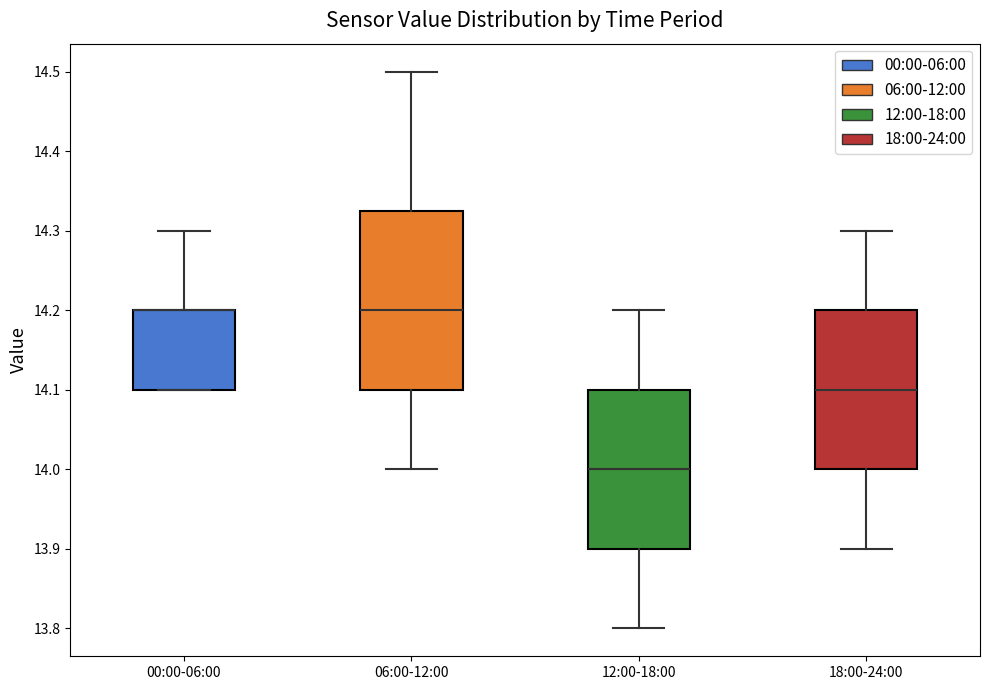

Reading left to right, transcribe this box plot: for each box, give where its median line is, the range the box spans, and where its two whiskers end, as read against the y-axis. The values are not printed on the chart, so give them approximately, as read against the axis.

00:00-06:00: median 14.20 (drawn on the box's upper edge), box 14.10 to 14.20, whiskers 14.10 to 14.30
06:00-12:00: median 14.20, box 14.10 to 14.33, whiskers 14.00 to 14.50
12:00-18:00: median 14.00, box 13.90 to 14.10, whiskers 13.80 to 14.20
18:00-24:00: median 14.10, box 14.00 to 14.20, whiskers 13.90 to 14.30